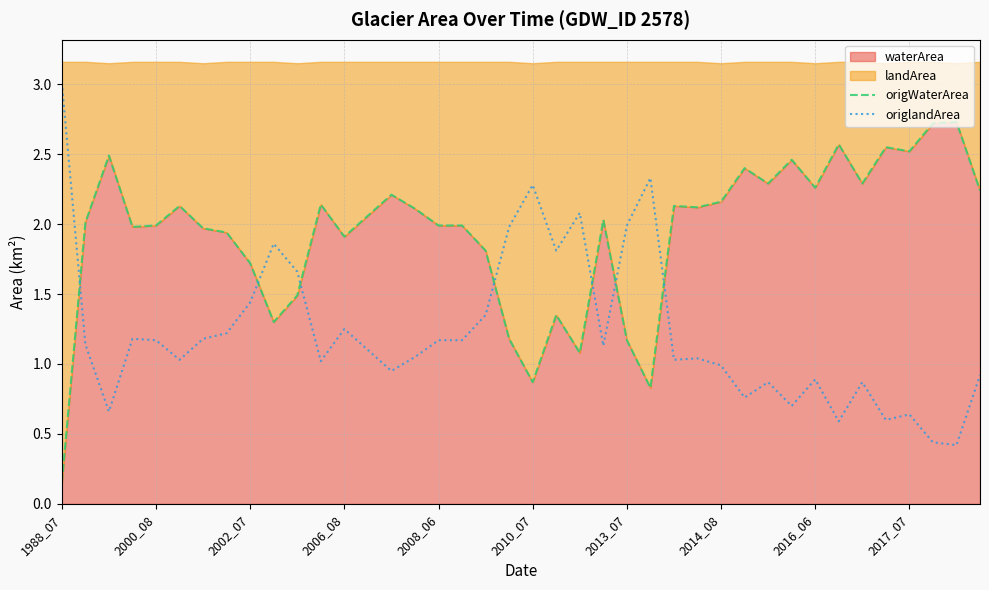

What is the minimum value for origWaterArea?

0.1